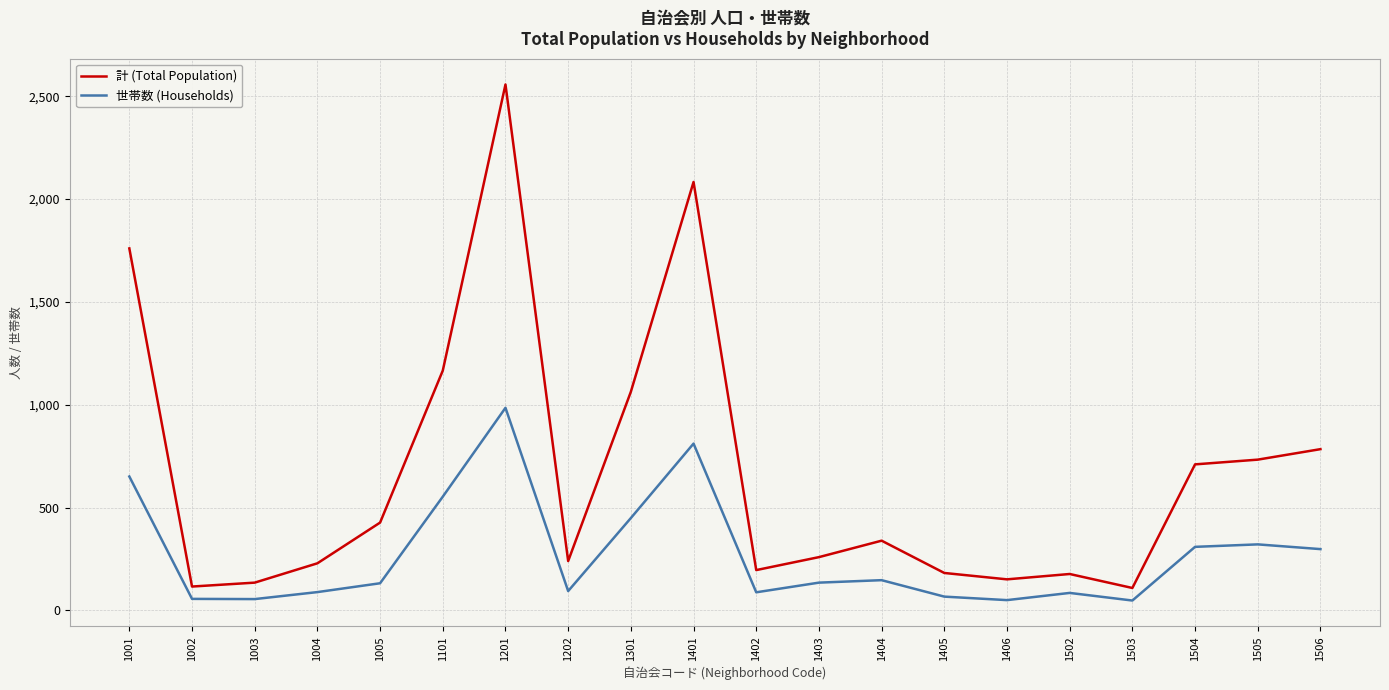

Is this an area chart (filled region under the line)?

No